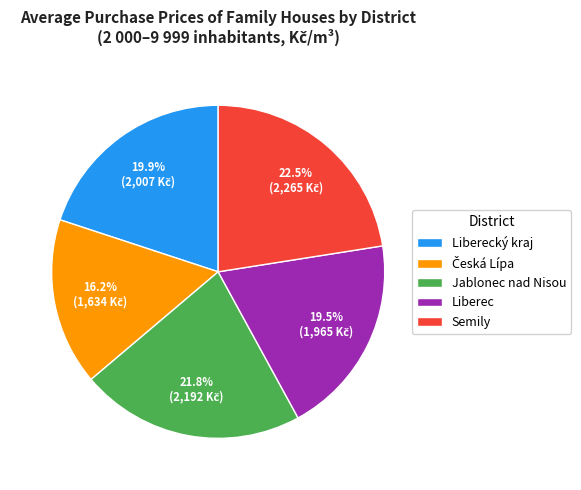

What is the smallest slice in the pie chart?

Česká Lípa